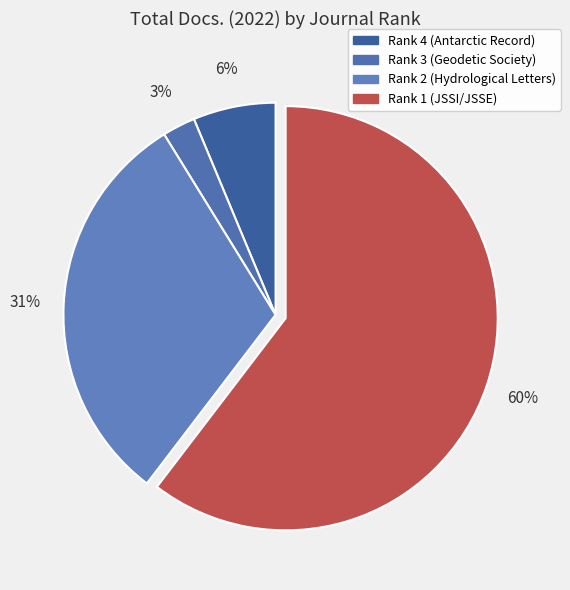

How many slices are in this pie chart?

4